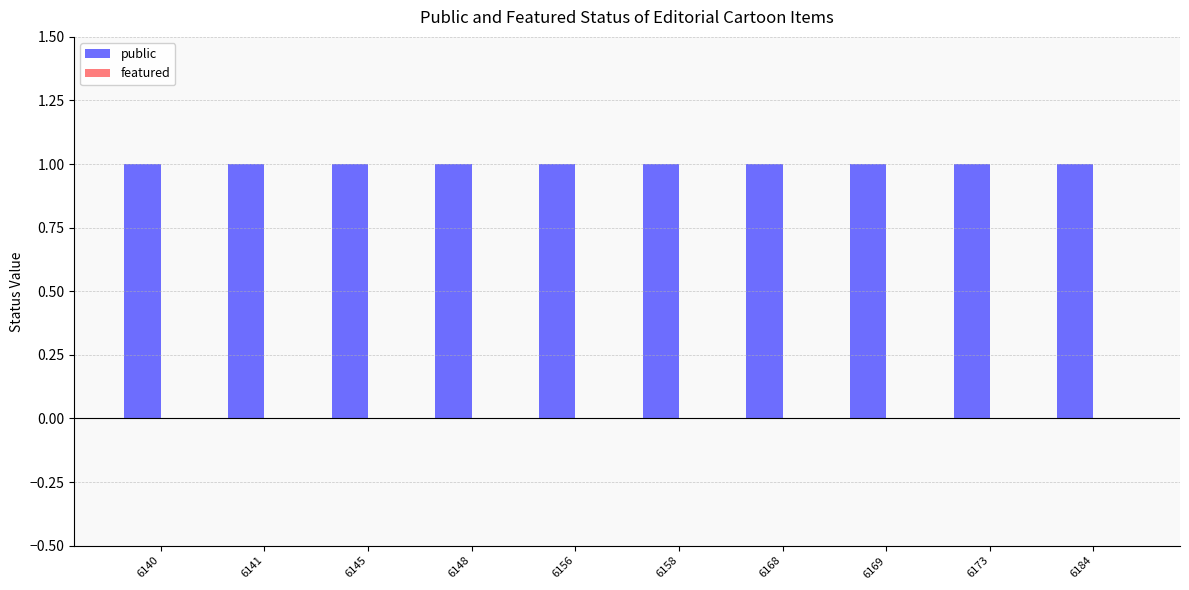

Rank the categories by featured value from highest to lowest.

6140, 6141, 6145, 6148, 6156, 6158, 6168, 6169, 6173, 6184